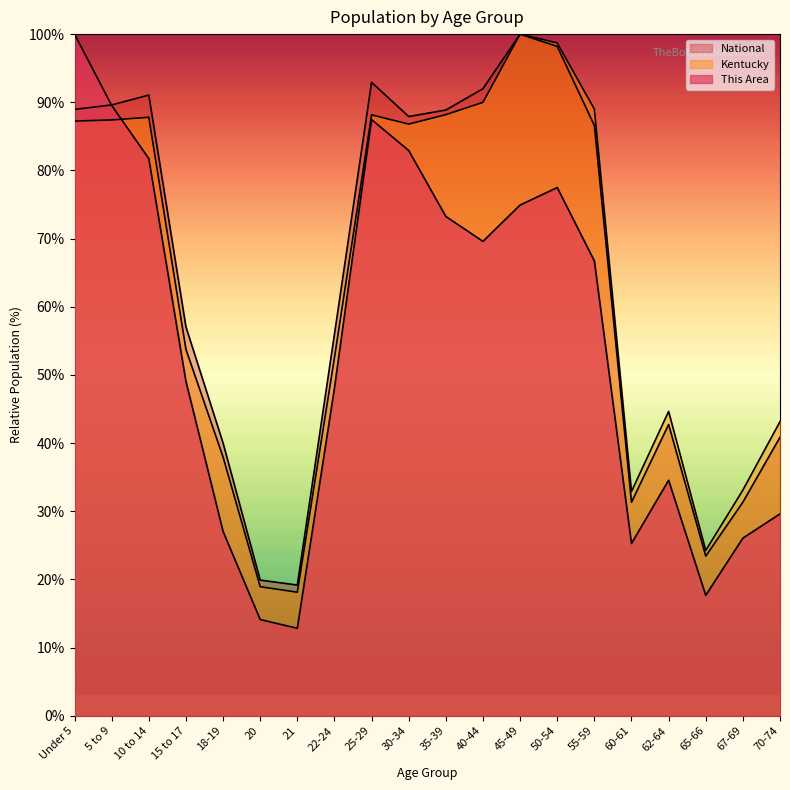

Which has a higher value, 67-69 or 30-34?

30-34